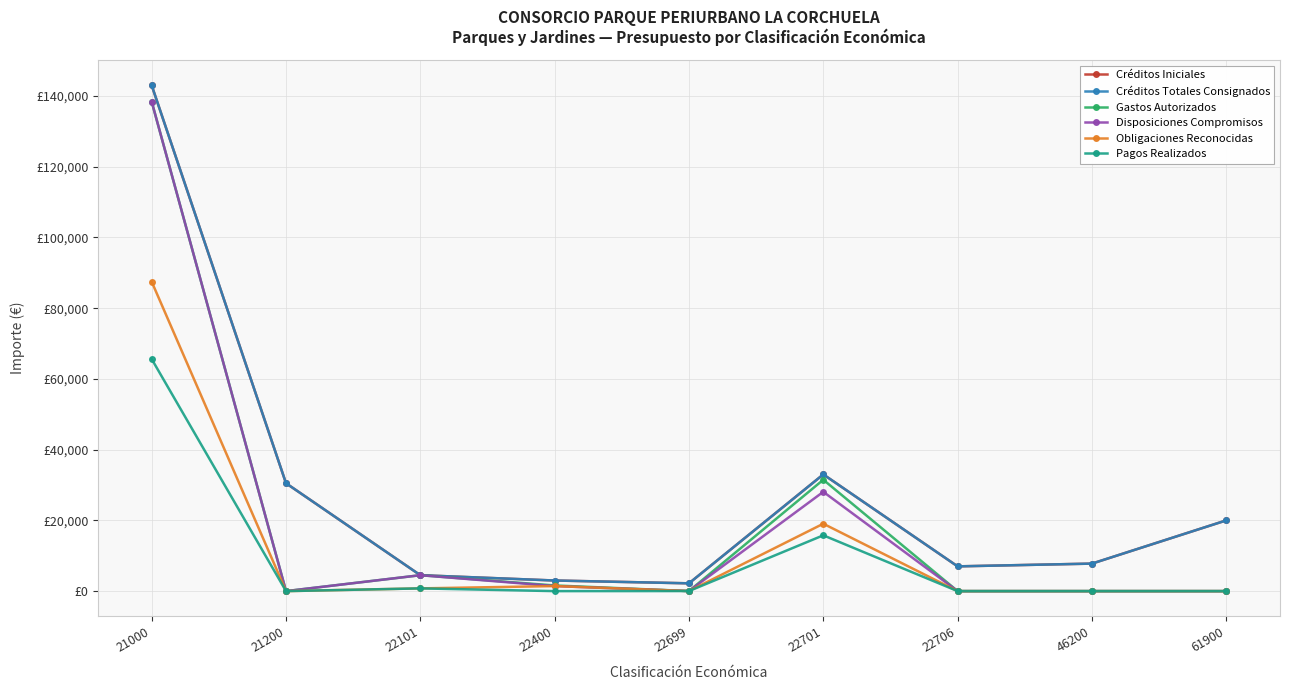

Reading right to left, what are all the values shown in this chart?

Créditos Iniciales: 61900=20000.0	46200=7780.4	22706=7000.0	22701=33000.0	22699=2202.6	22400=3000.0	22101=4500.0	21200=30500.0	21000=143000.0
Créditos Totales Consignados: 61900=20000.0	46200=7780.4	22706=7000.0	22701=33000.0	22699=2202.6	22400=3000.0	22101=4500.0	21200=30500.0	21000=143000.0
Gastos Autorizados: 61900=0.0	46200=0.0	22706=0.0	22701=31488.2	22699=16.9	22400=1600.0	22101=4500.0	21200=0.0	21000=138387.9
Disposiciones Compromisos: 61900=0.0	46200=0.0	22706=0.0	22701=28074.4	22699=16.9	22400=1424.9	22101=4500.0	21200=0.0	21000=138387.9
Obligaciones Reconocidas: 61900=0.0	46200=0.0	22706=0.0	22701=19057.5	22699=16.9	22400=1424.9	22101=772.7	21200=0.0	21000=87486.1
Pagos Realizados: 61900=0.0	46200=0.0	22706=0.0	22701=15779.6	22699=16.9	22400=0.0	22101=772.7	21200=0.0	21000=65614.6